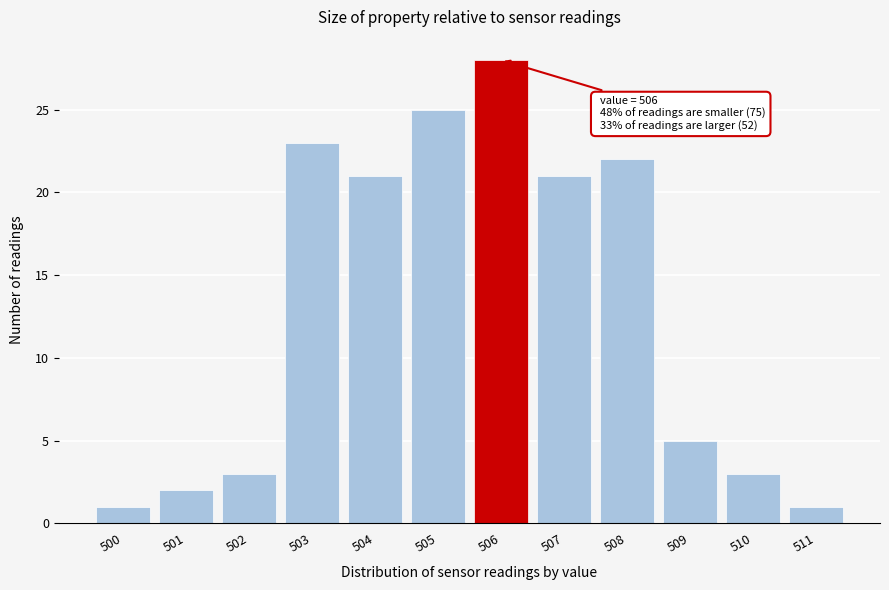

Over which range of the x-axis is the bar tallest?

505.5 to 506.5